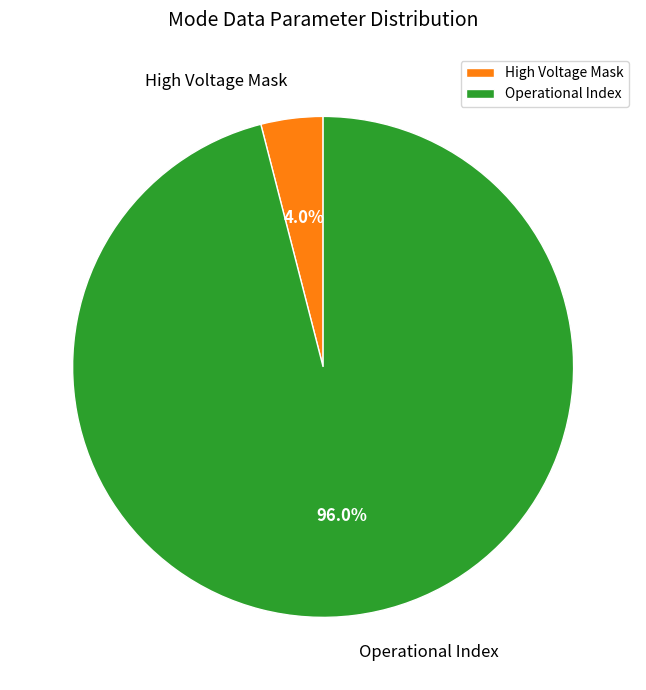

Which category has the smallest portion of the pie?

High Voltage Mask